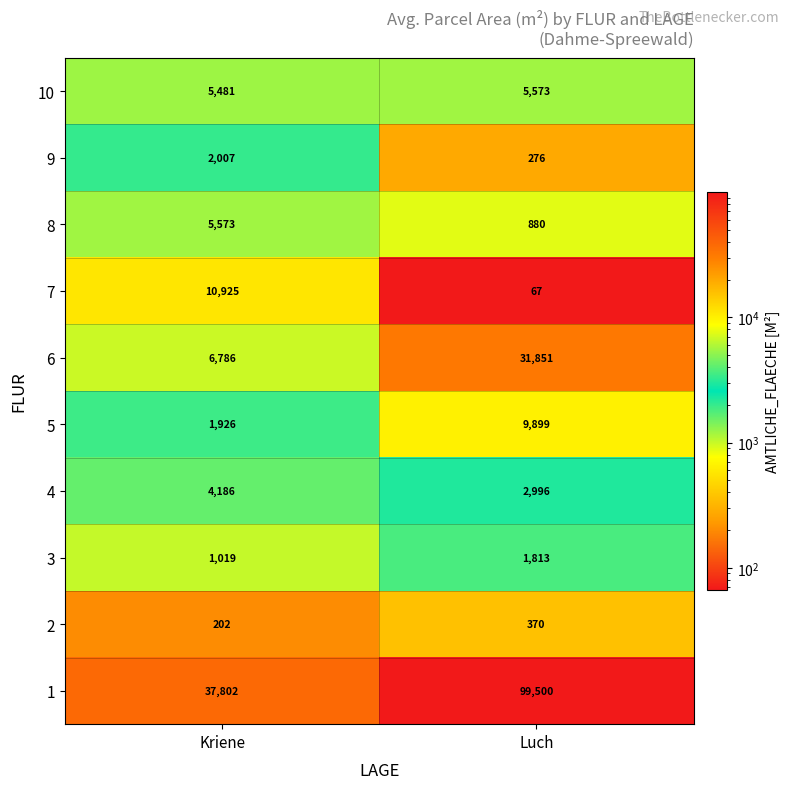

What is the difference between the 8 values at Kriene and Luch?

4693